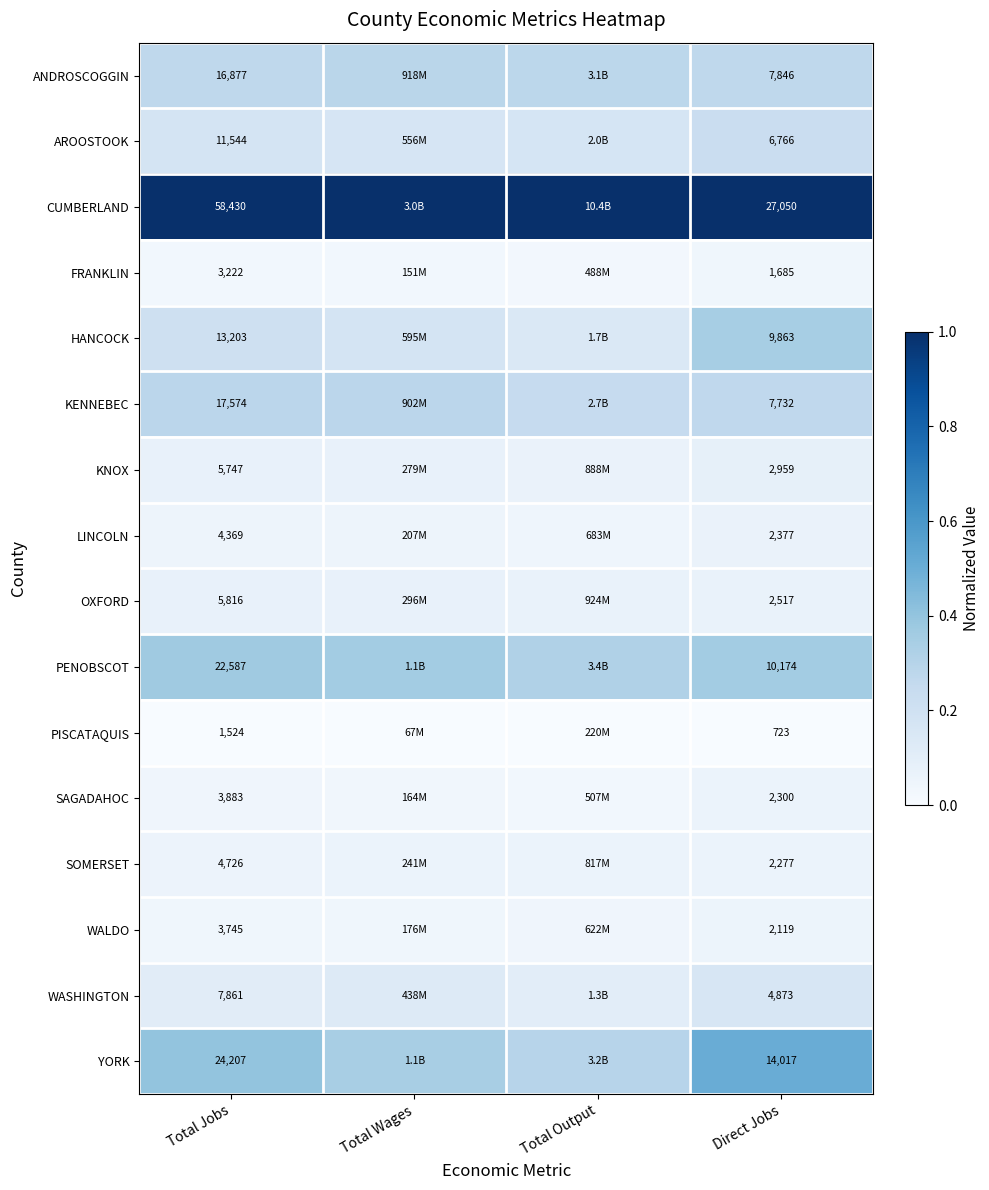

Which category has the highest value across all series?

Total Jobs